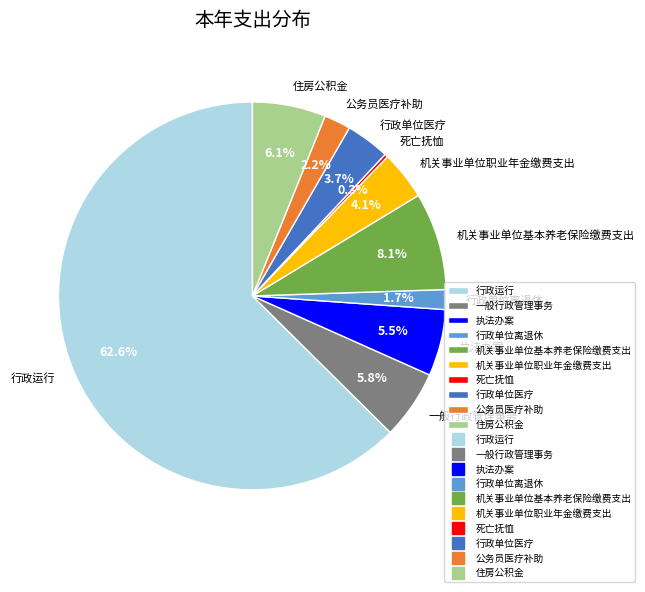

Which category has the biggest portion of the pie?

行政运行